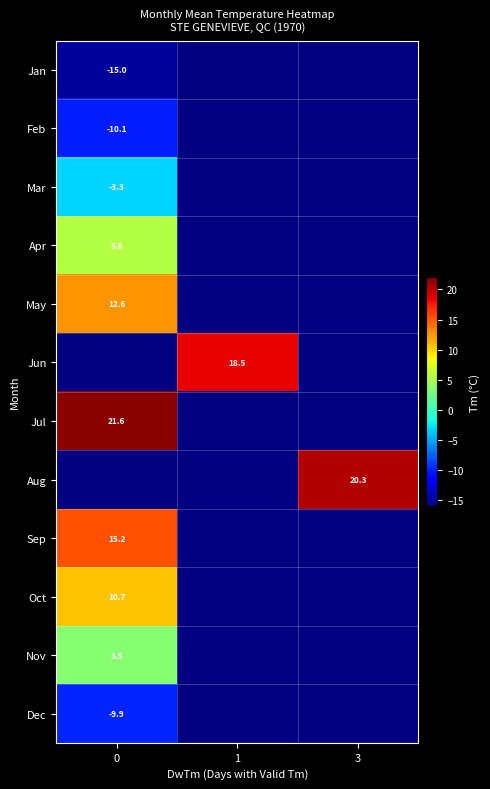

True or false: Mar has a value of -3.3 at 0.

True